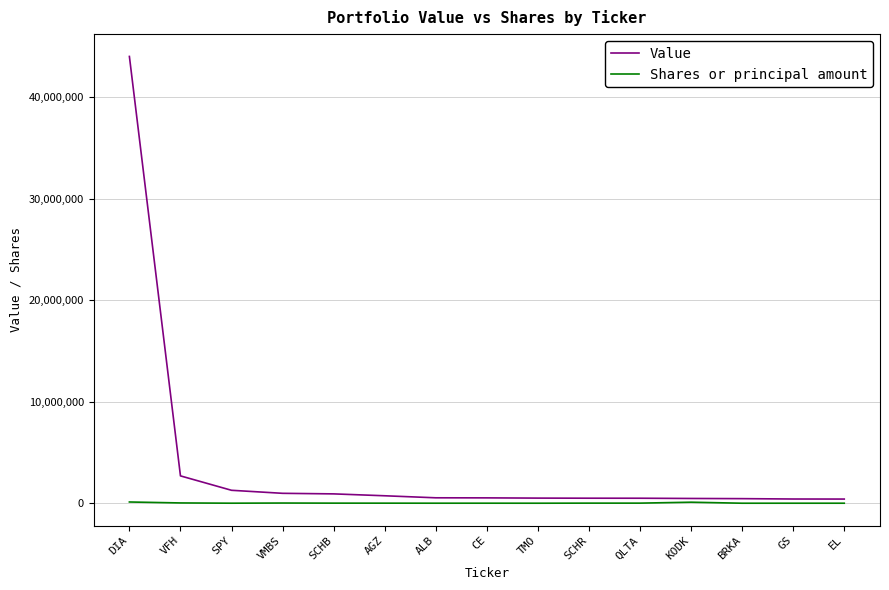

Where does the Shares or principal amount series first go above 6267?

DIA